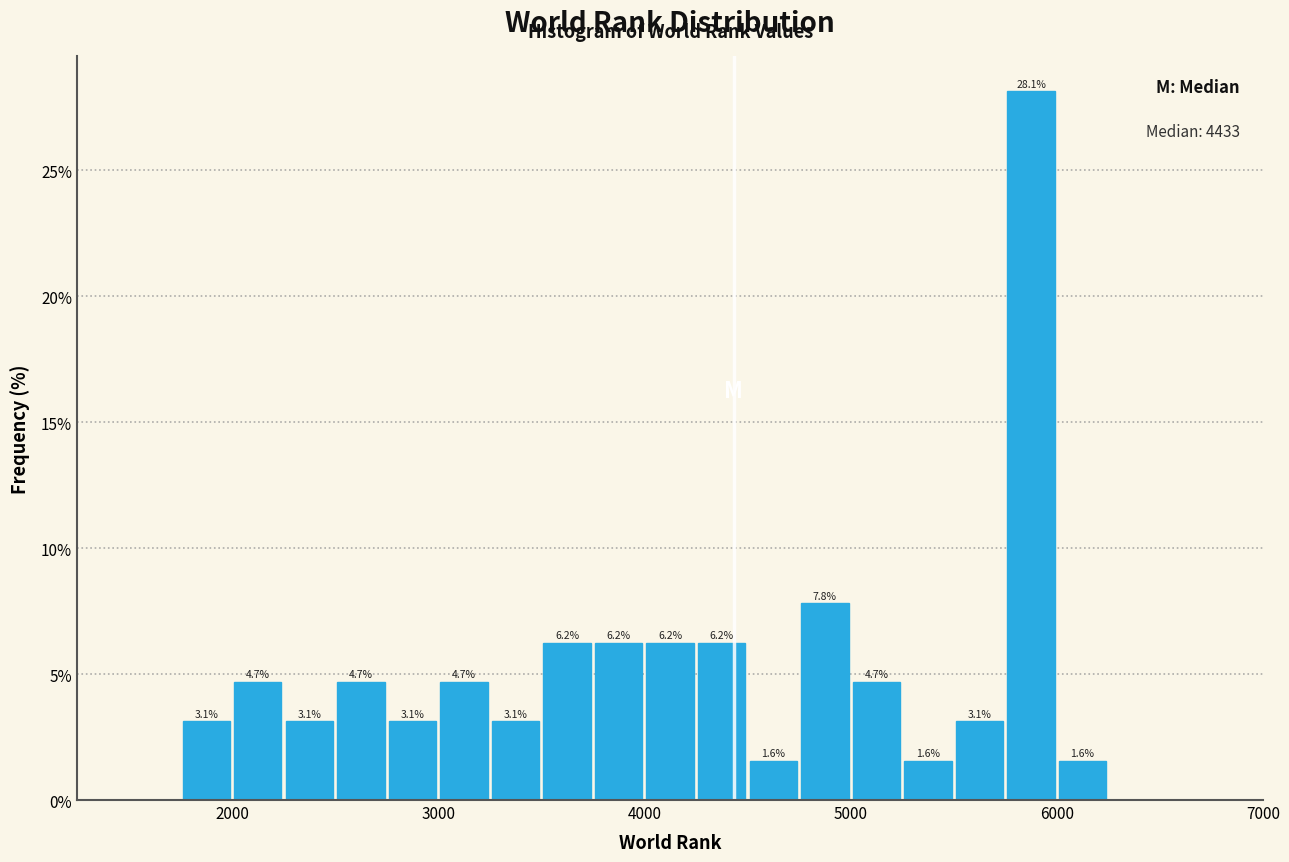

Read against the x-axis, roughly where is the centre of the tallest bar?

5900